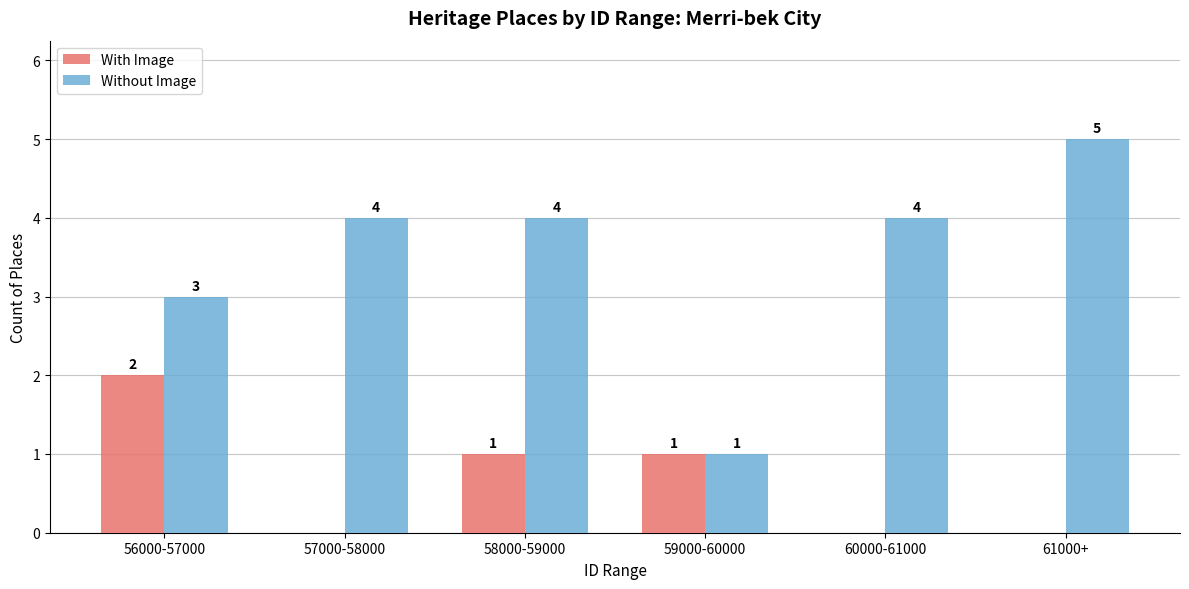

True or false: Without Image has a value of 9 at 61000+.

False